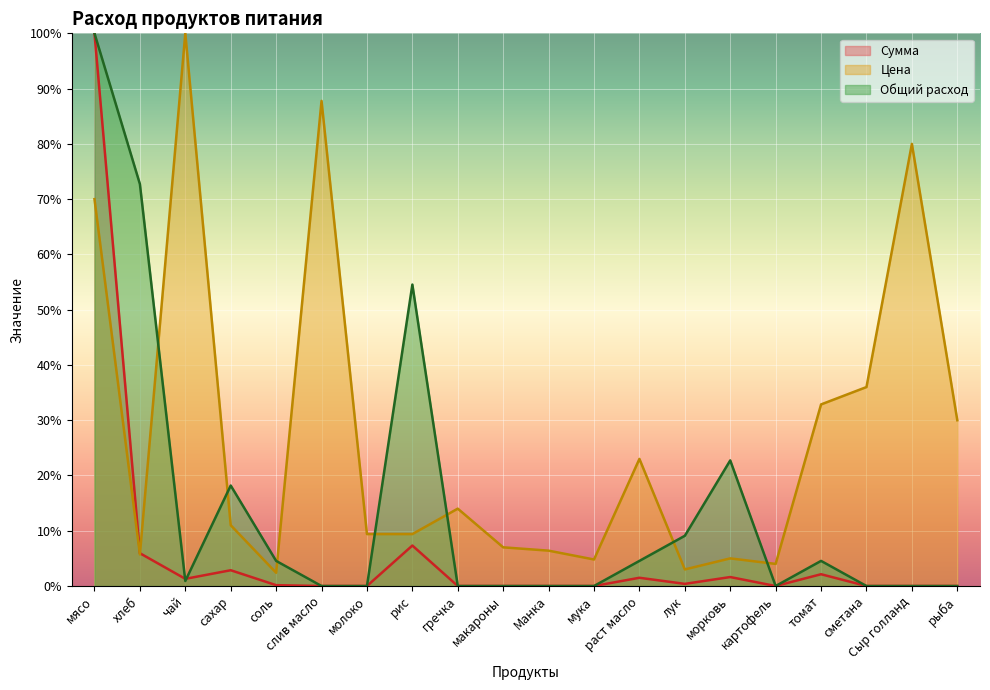

True or false: Цена and Общий расход intersect in this chart.

True